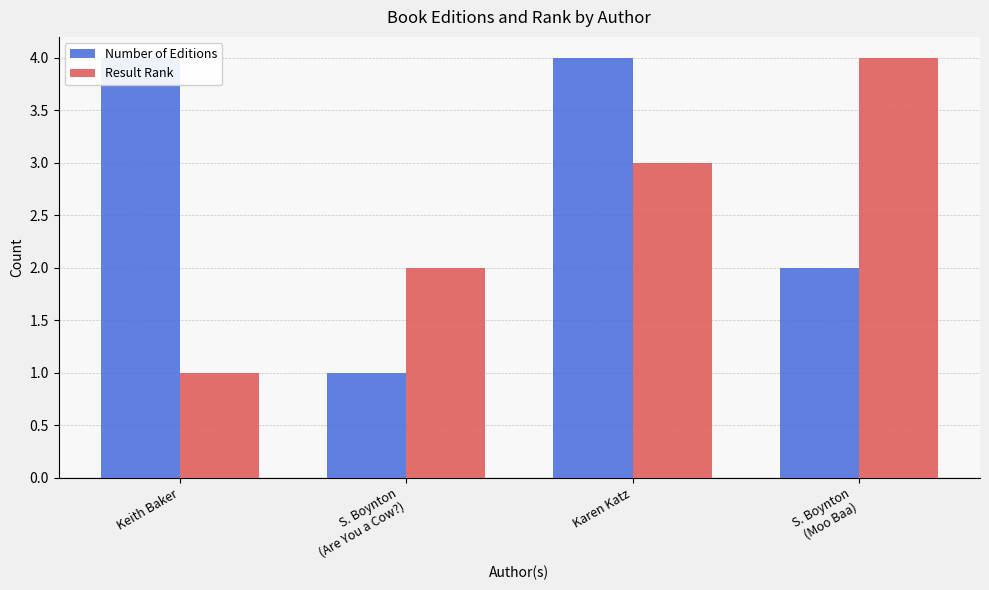

Between Keith Baker and Karen Katz, which is larger?

Keith Baker